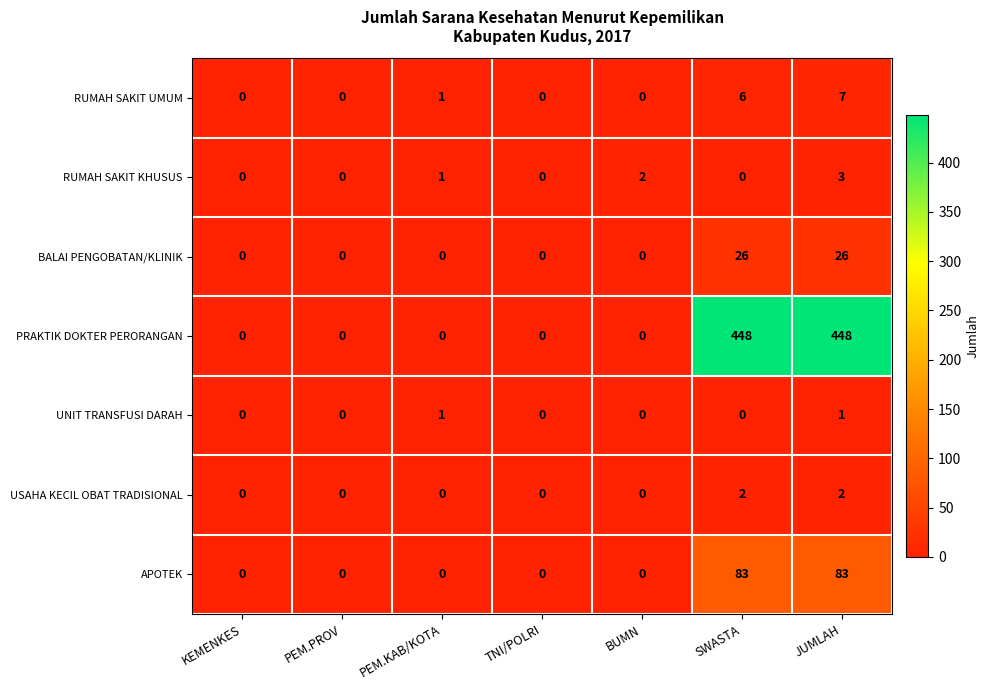

At how many categories does at least one series exceed 447?

2